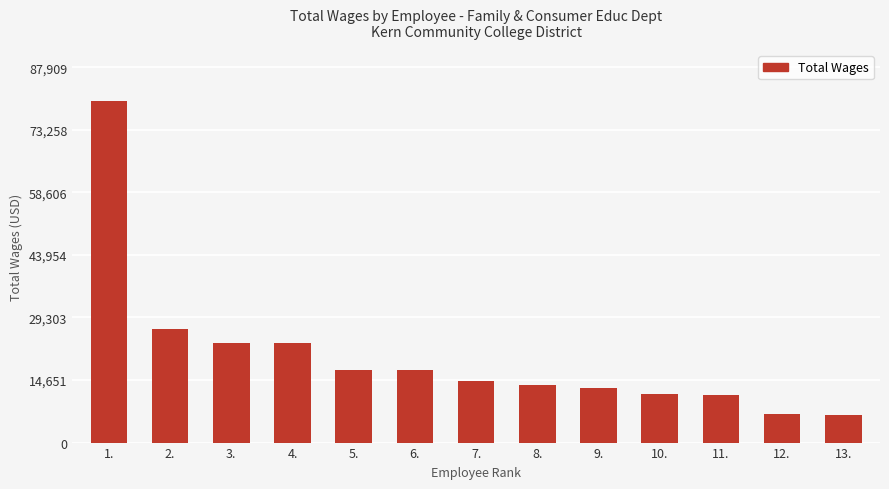

The chart shows a value of 20191 at 10.. True or false?

False